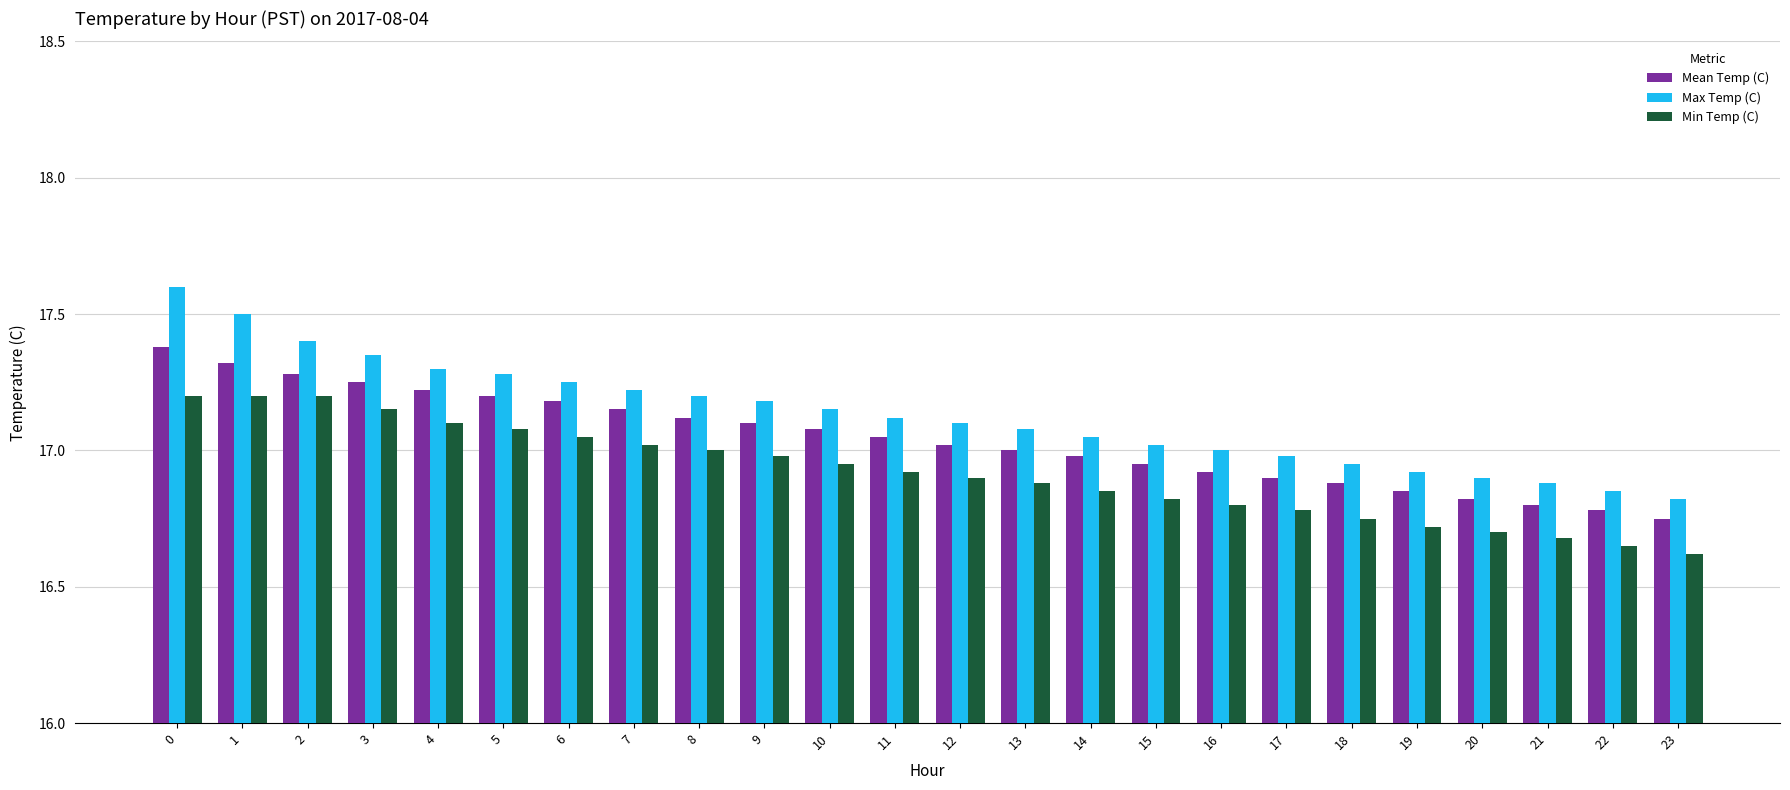

Which series has the largest total across all categories?

Max Temp (C)